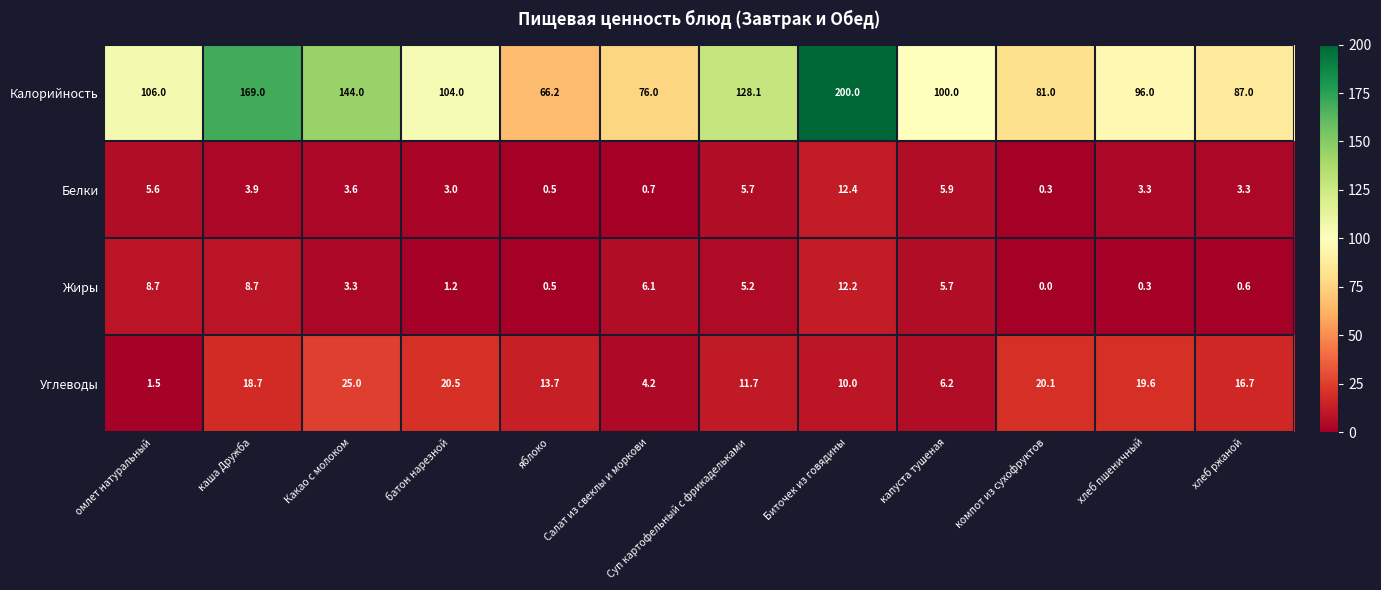

The value of Углеводы at компот из сухофруктов is 6.3. True or false?

False